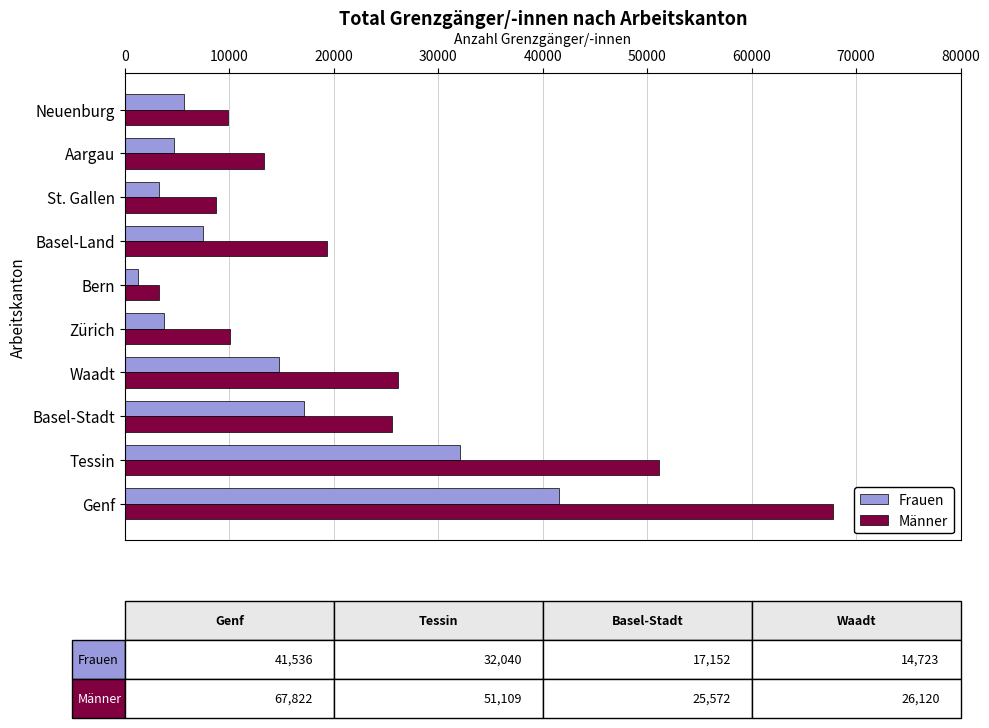

What is the highest value of the Frauen series?

41536